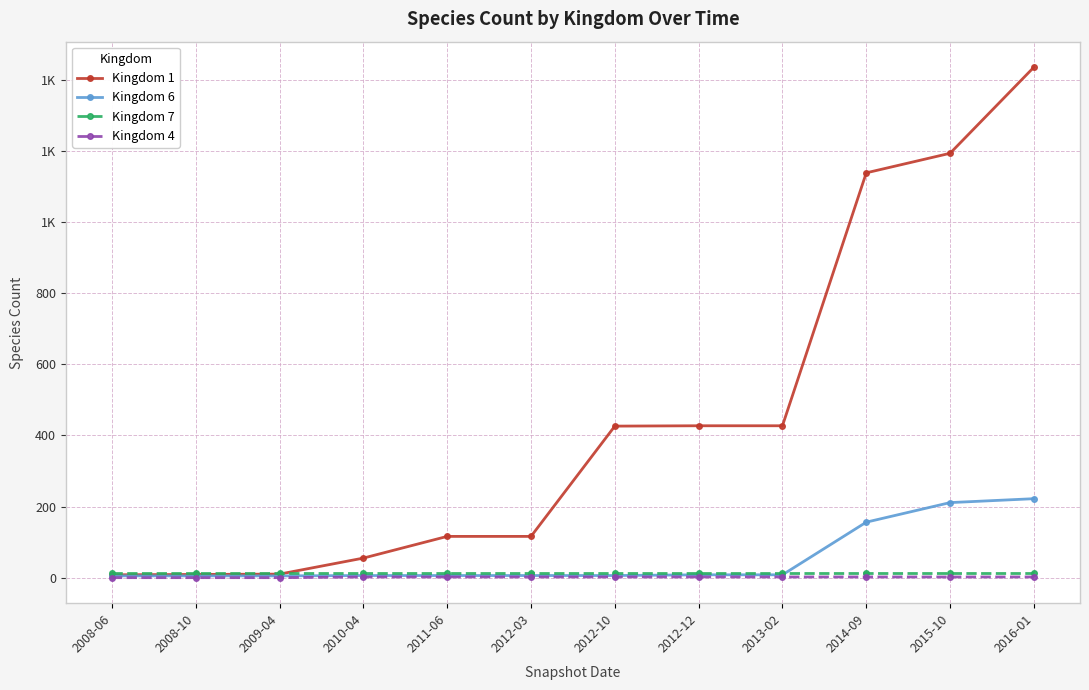

What are all the series names shown in the legend?

Kingdom 1, Kingdom 6, Kingdom 7, Kingdom 4